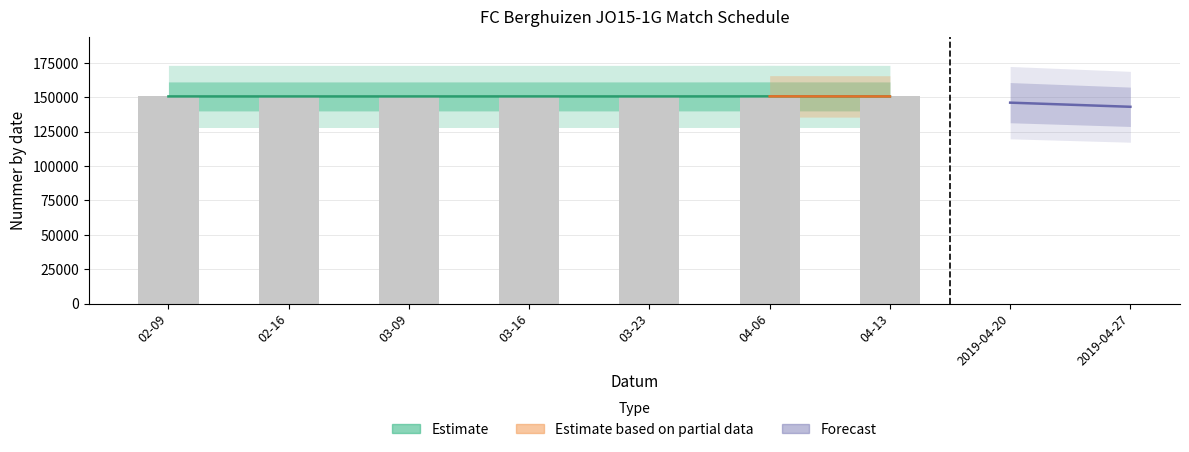

List the labels in order of value, smallest first.

04-13, 02-16, 03-23, 03-09, 02-09, 03-16, 04-06